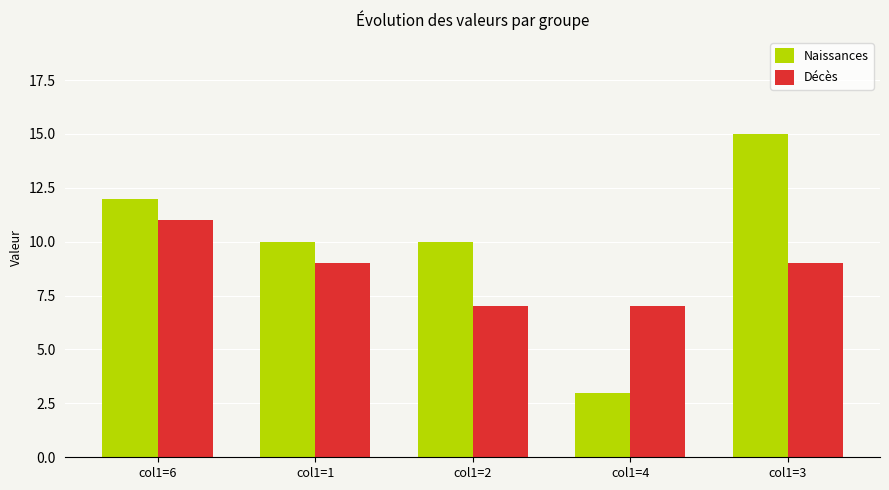

Which series has the largest range (max minus min)?

Naissances